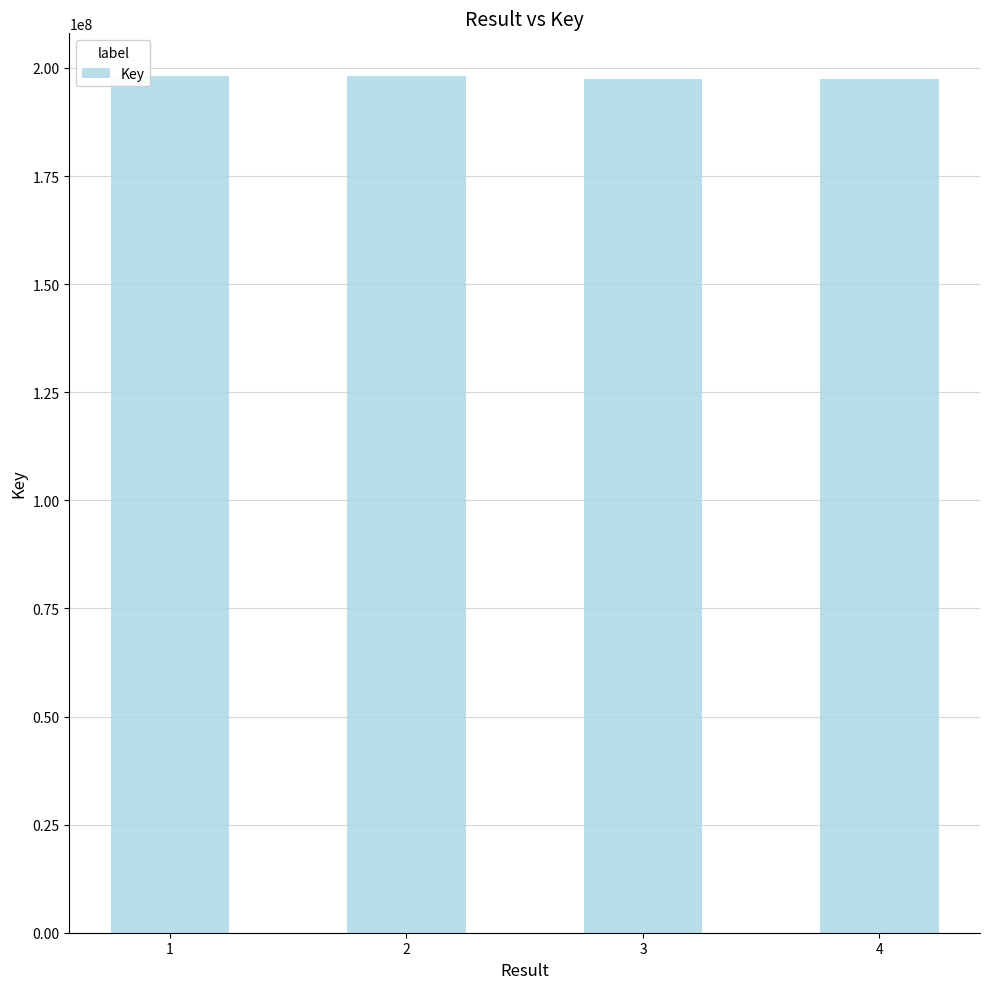

What is the value of the 4th bar from the left?

197501190